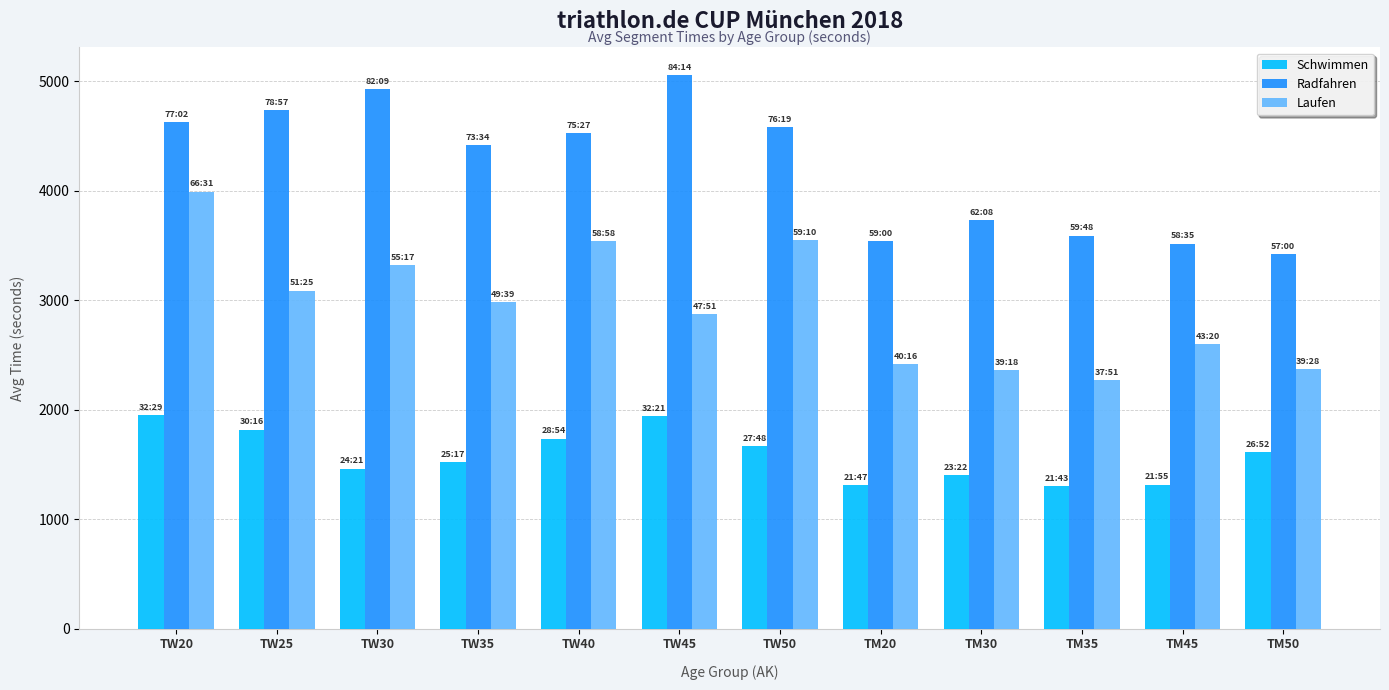

Where does the Radfahren series first go above 4527?

TW20